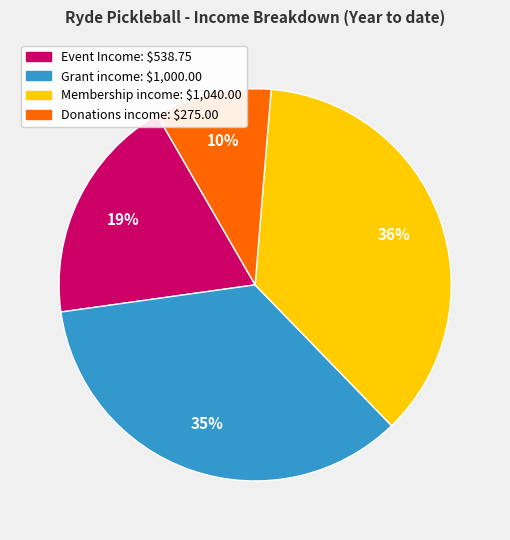

To the nearest percent, what is the combined percentage of Membership income and Donations income?

46%